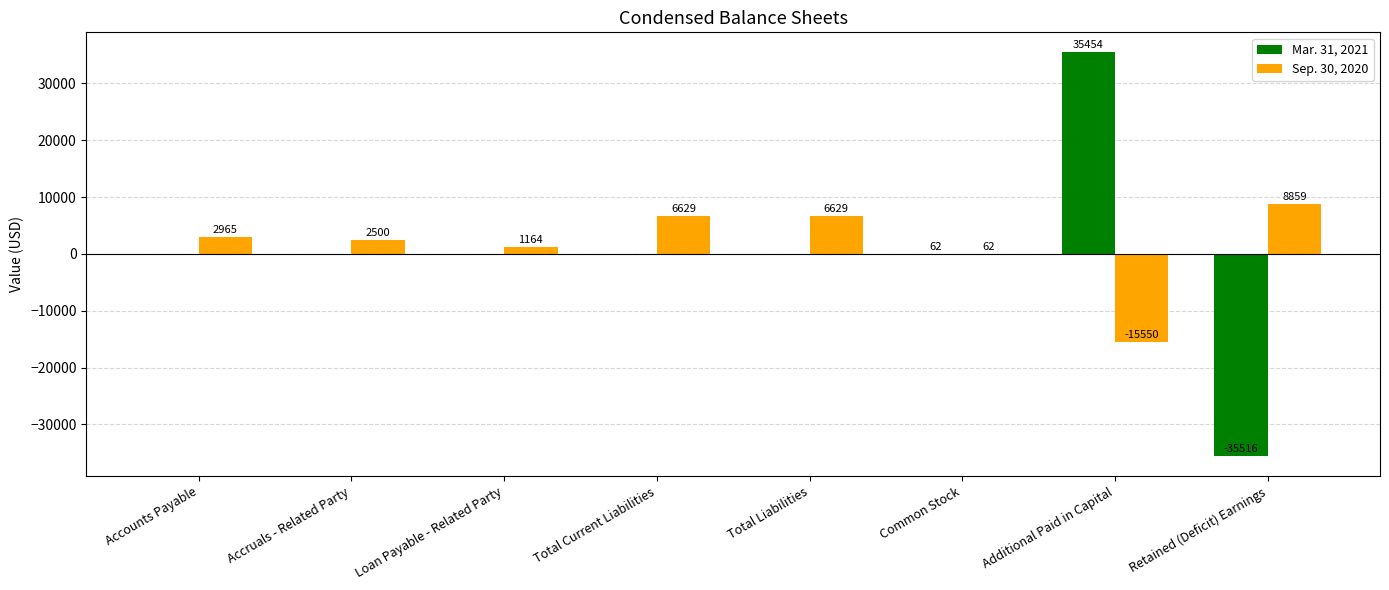

Reading right to left, transcribe all the data shown in this chart.

Mar. 31, 2021: Retained (Deficit) Earnings=-35516	Additional Paid in Capital=35454	Common Stock=62	Total Liabilities=0	Total Current Liabilities=0	Loan Payable - Related Party=0	Accruals - Related Party=0	Accounts Payable=0
Sep. 30, 2020: Retained (Deficit) Earnings=8859	Additional Paid in Capital=-15550	Common Stock=62	Total Liabilities=6629	Total Current Liabilities=6629	Loan Payable - Related Party=1164	Accruals - Related Party=2500	Accounts Payable=2965